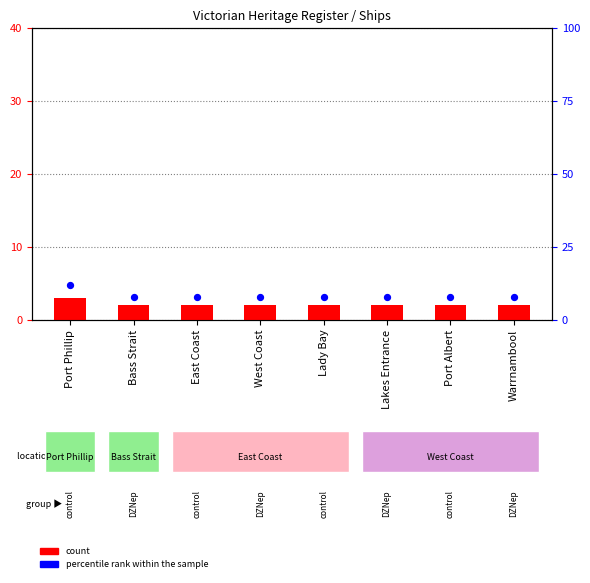

What are all the series names shown in the legend?

count, percentile rank within the sample